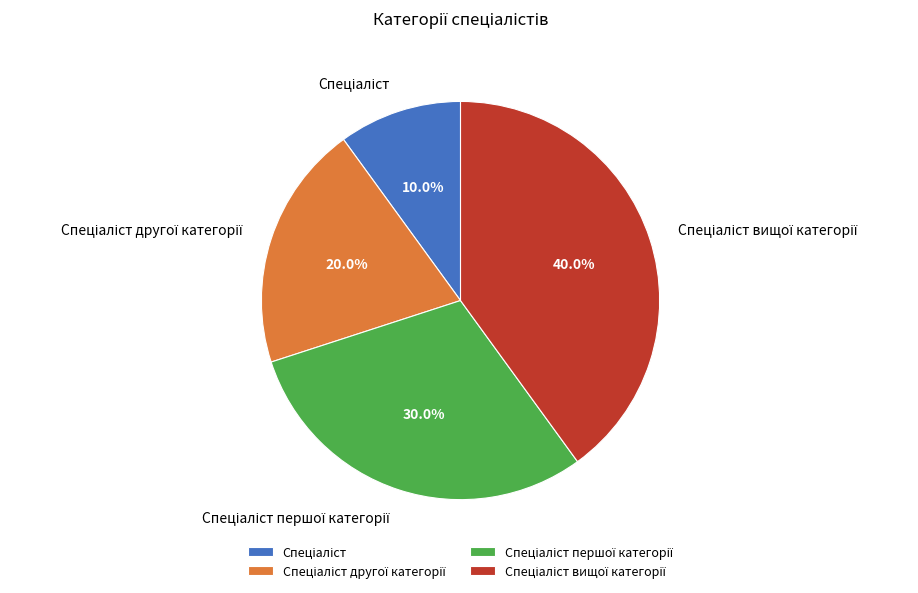

Is there a majority slice in this chart?

No